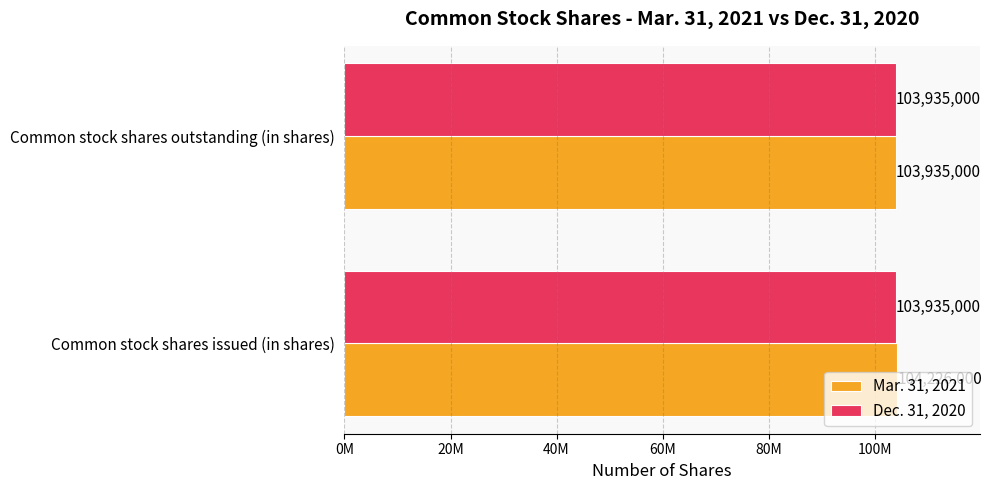

What are all the series names shown in the legend?

Mar. 31, 2021, Dec. 31, 2020